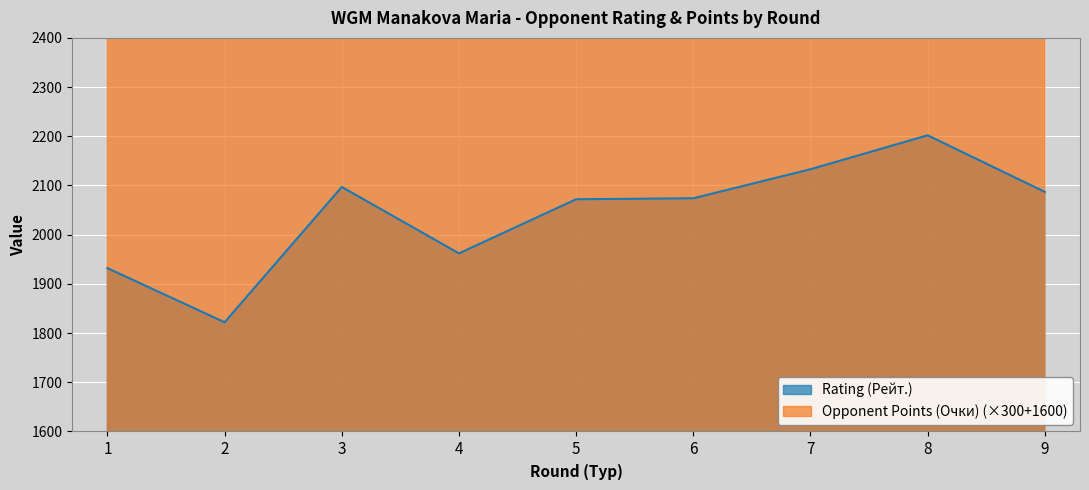

The Opponent Points (Очки) series shows 846 at 9. True or false?

False